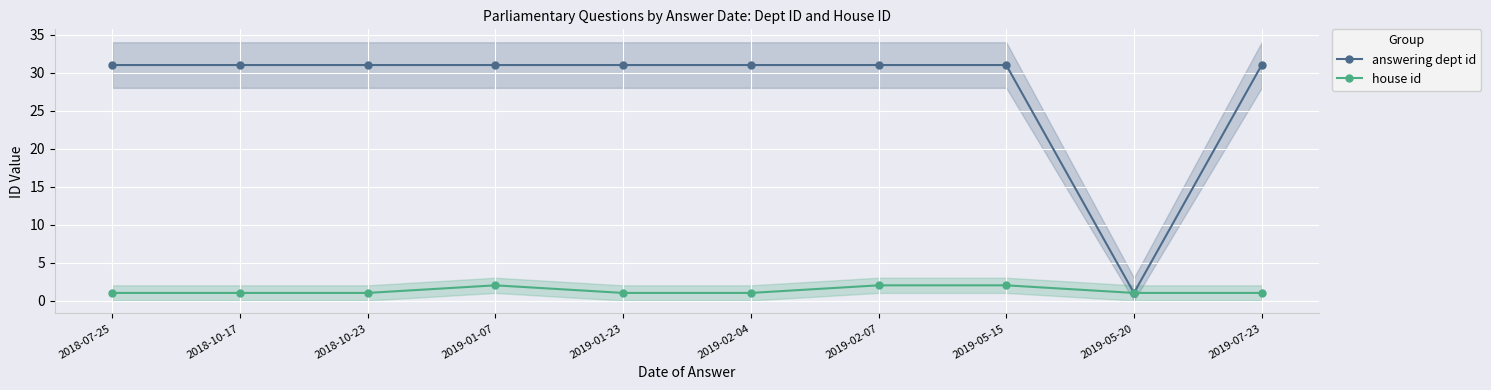

Between 2018-10-17 and 2019-02-04, which series saw the biggest shift?

answering dept id